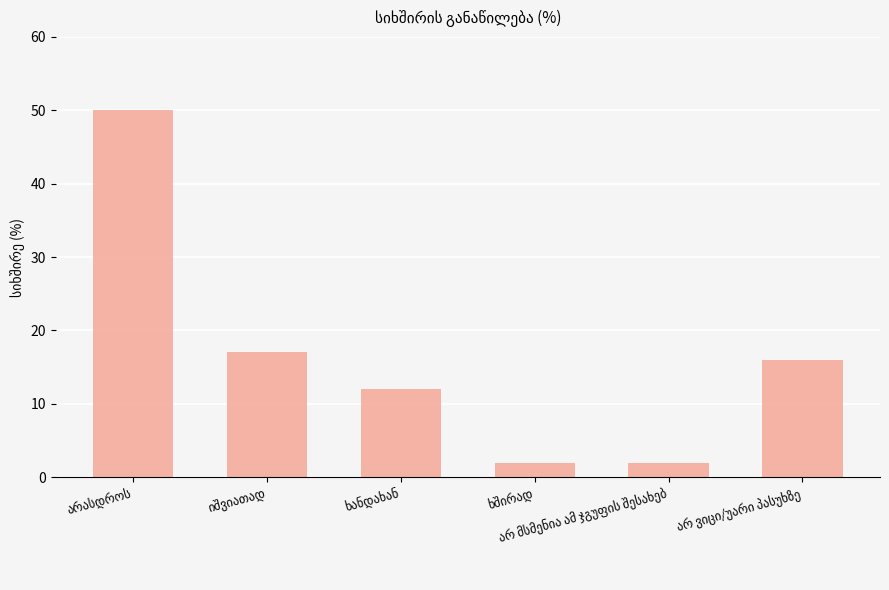

What is the value of the 6th bar from the left?

16